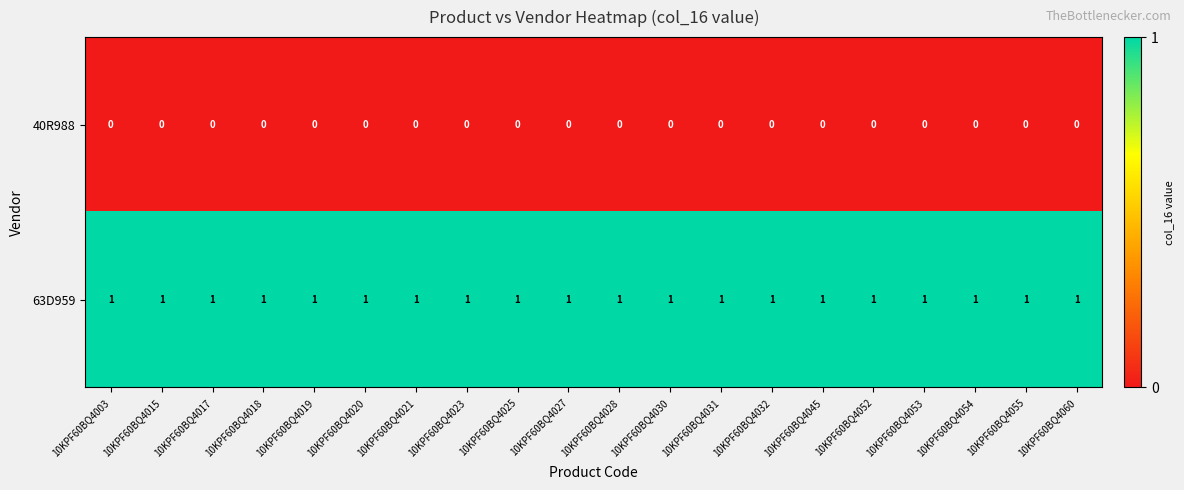

The 63D959 series shows 1 at 10KPF60BQ4045. True or false?

True